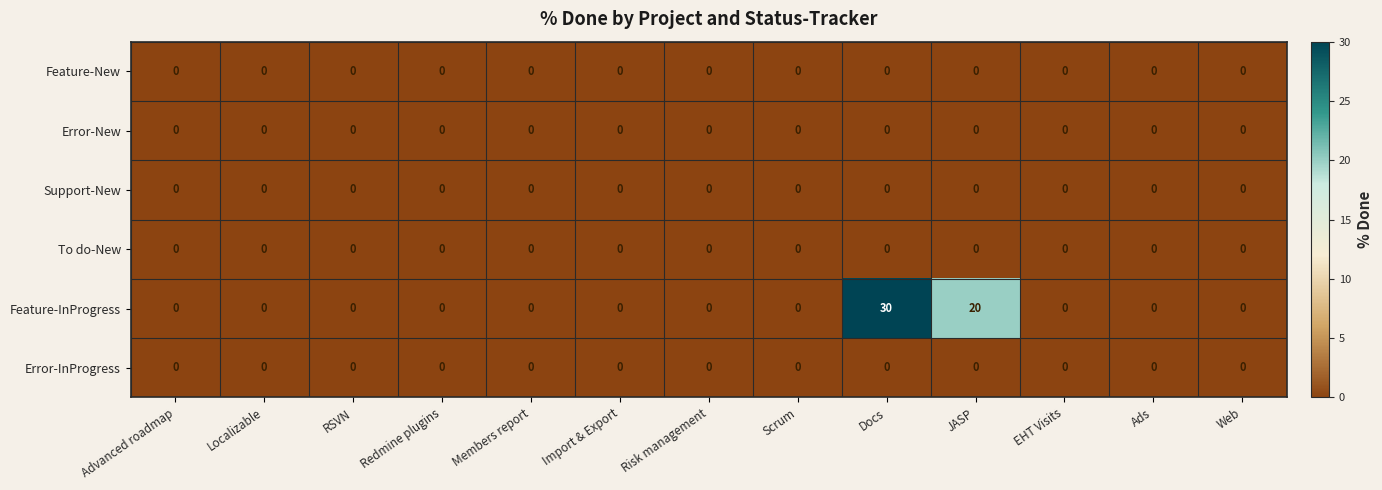

Count the number of data series in this chart.

6